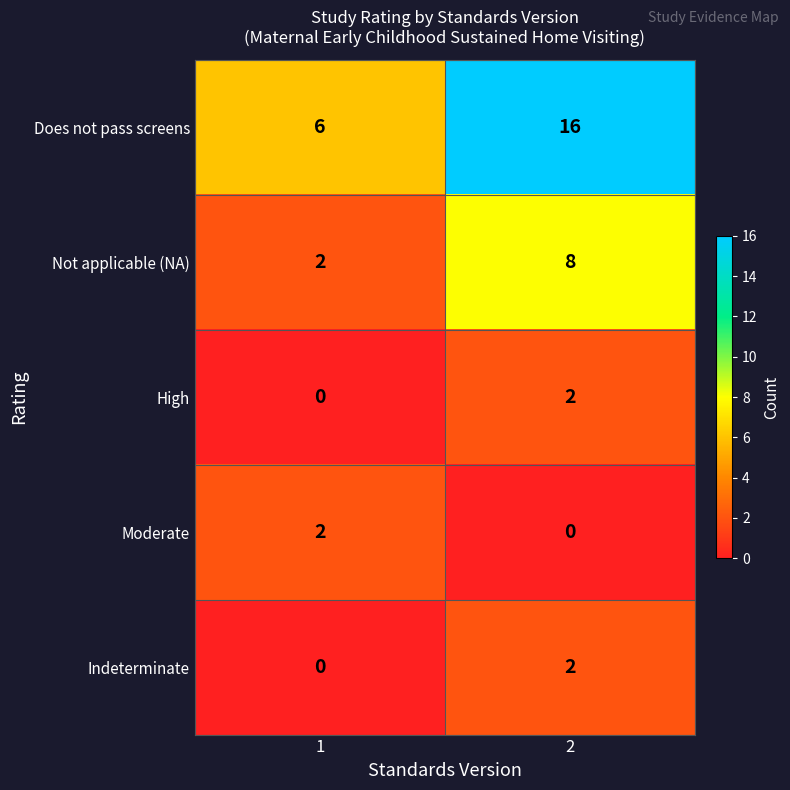

Which series changed the most between 1 and 2?

Does not pass screens